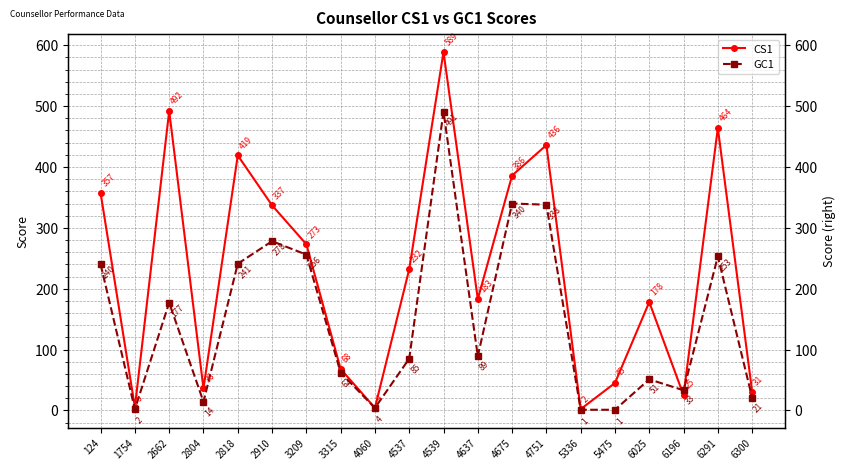

The CS1 series shows 3 at 1754. True or false?

False